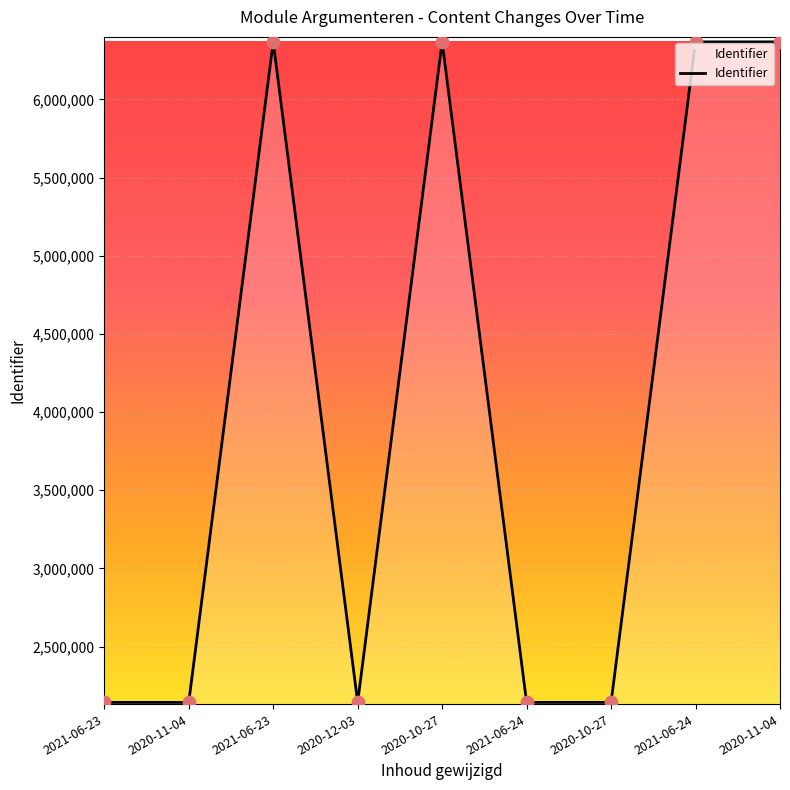

Between 2021-06-24 and 2020-11-04, which is larger?

2021-06-24